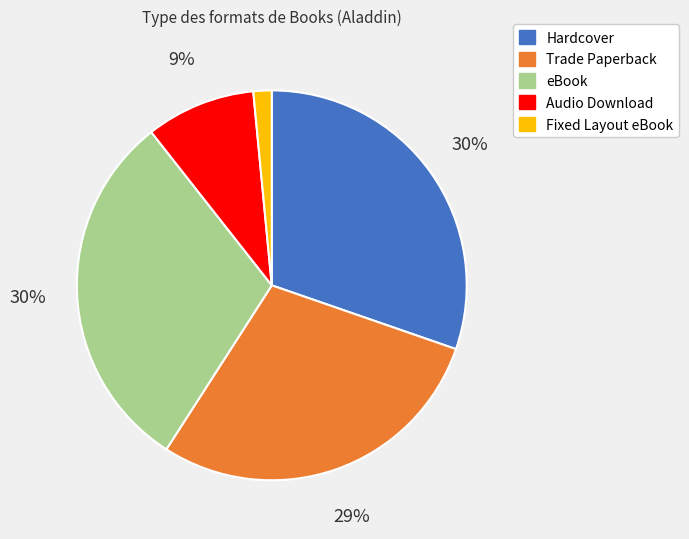

How many slices are in this pie chart?

5